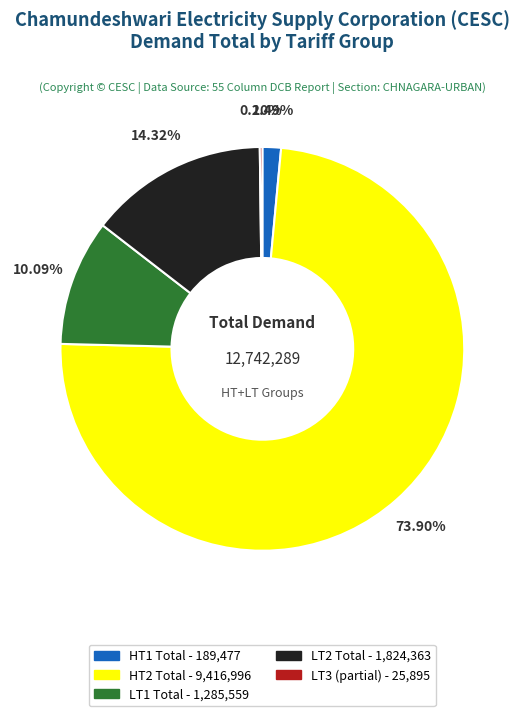

Does any single category account for the majority?

Yes